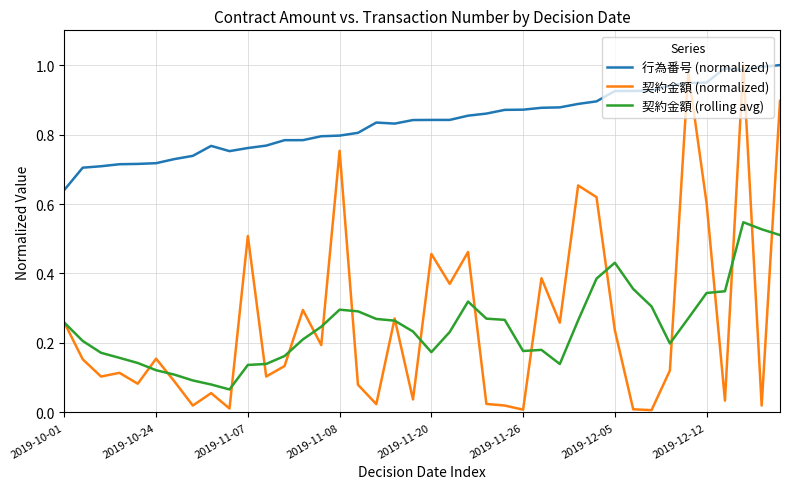

What are all the series names shown in the legend?

行為番号 (normalized), 契約金額 (normalized), 契約金額 (rolling avg)